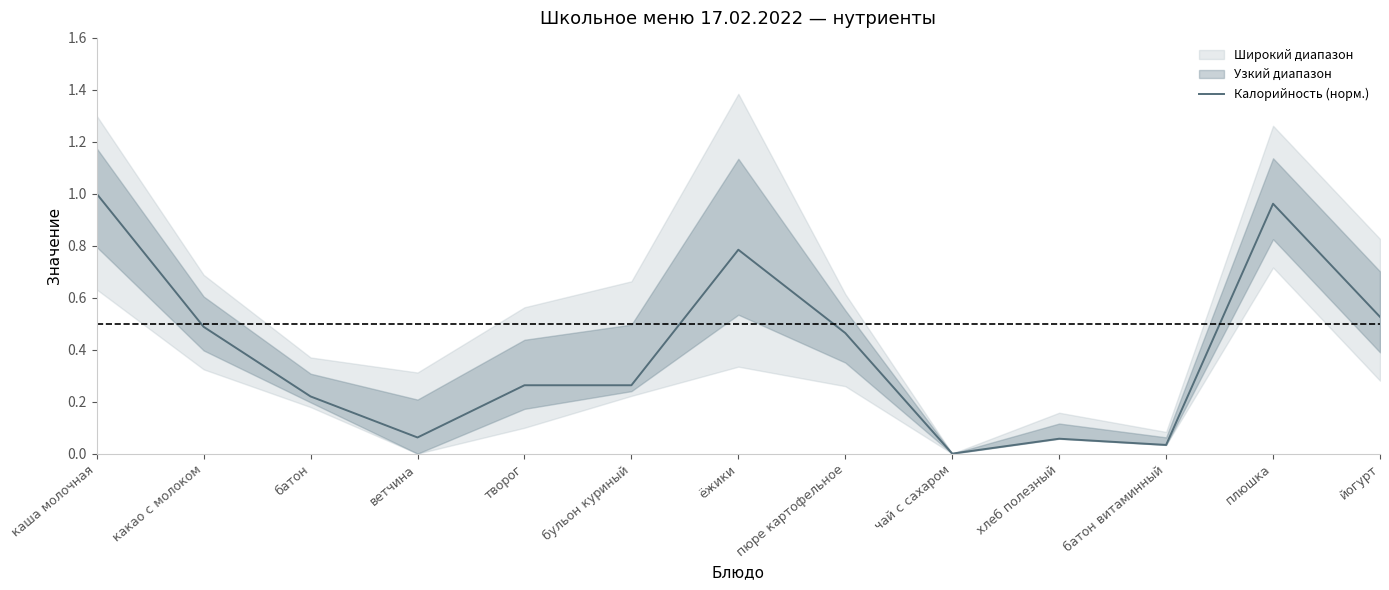

What is the approximate value at творог?

0.3